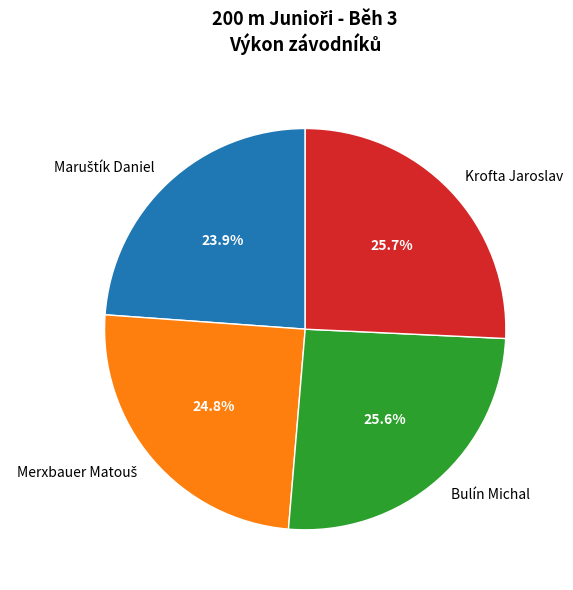

What is the ratio of the value at Bulín Michal to the value at Krofta Jaroslav?

1.0